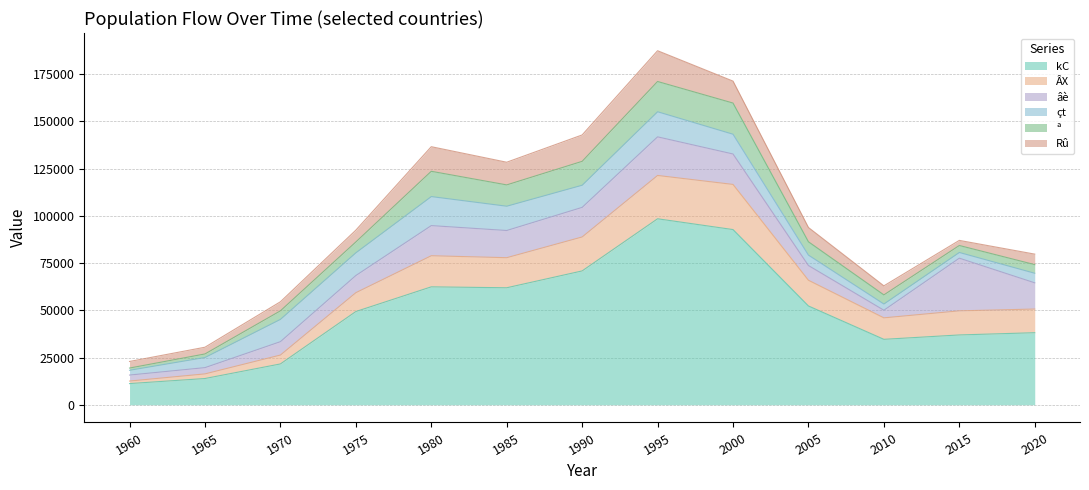

True or false: ª and kC cross at least once.

False